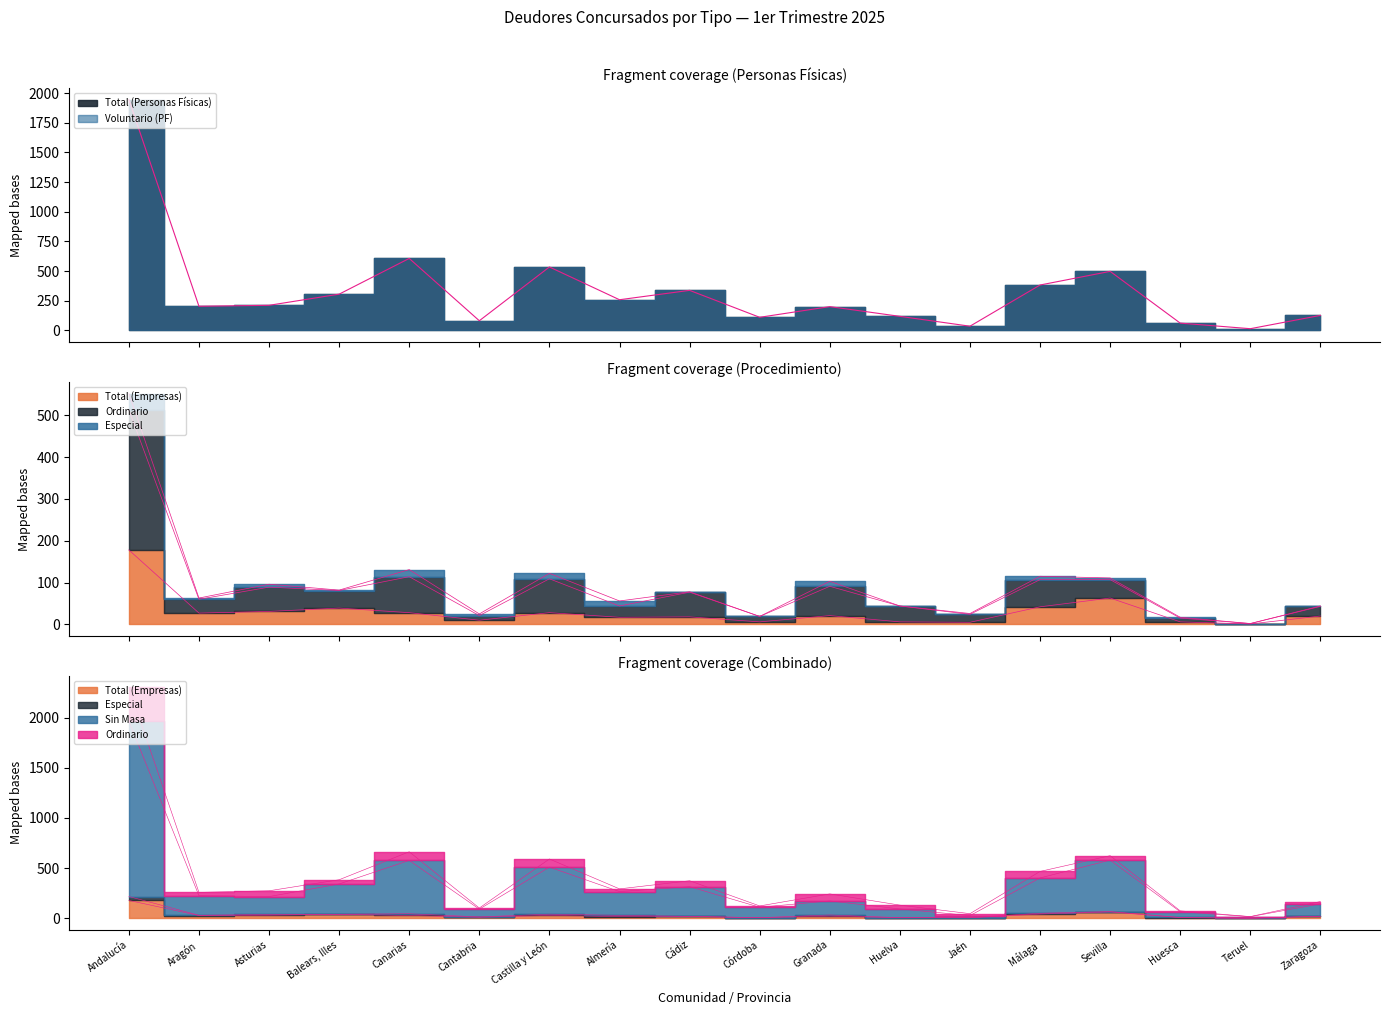

What value does the Sin Masa series have at Teruel, to the nearest 10?

20